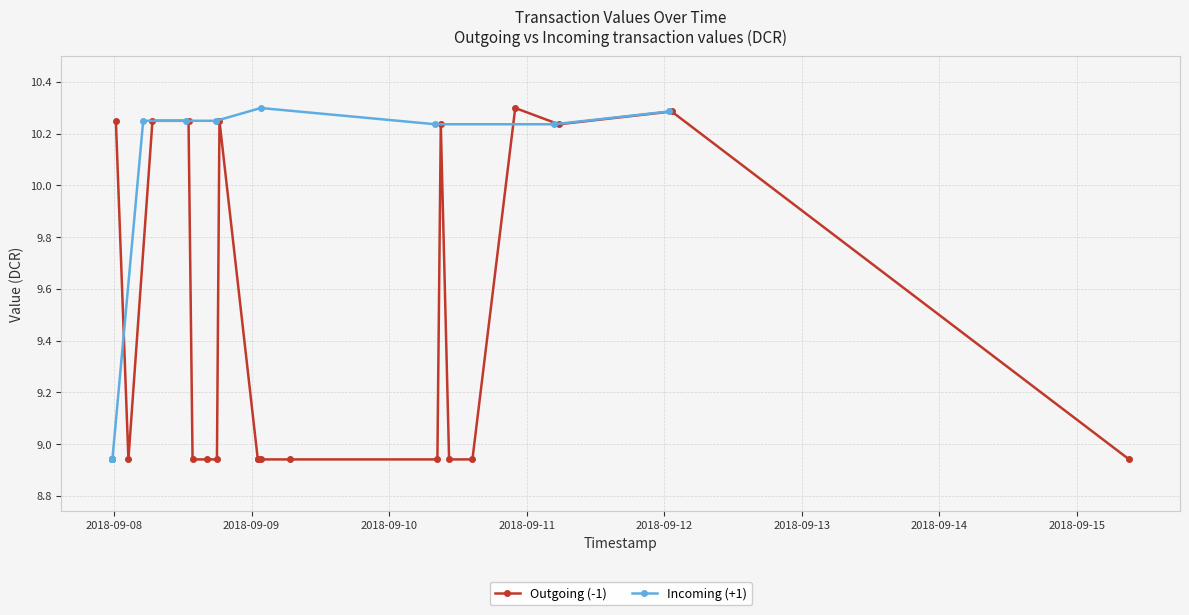

What are all the series names shown in the legend?

Outgoing (-1), Incoming (+1)